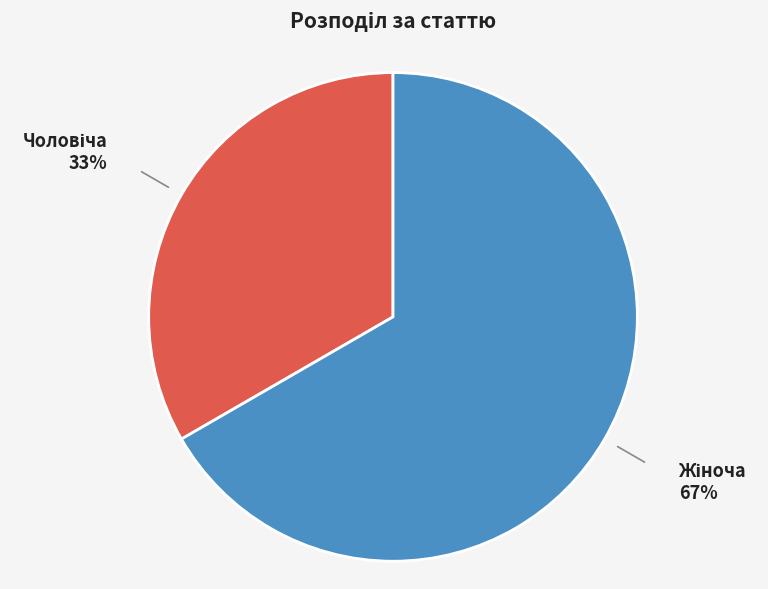

To the nearest percent, what is the average slice percentage?

50%